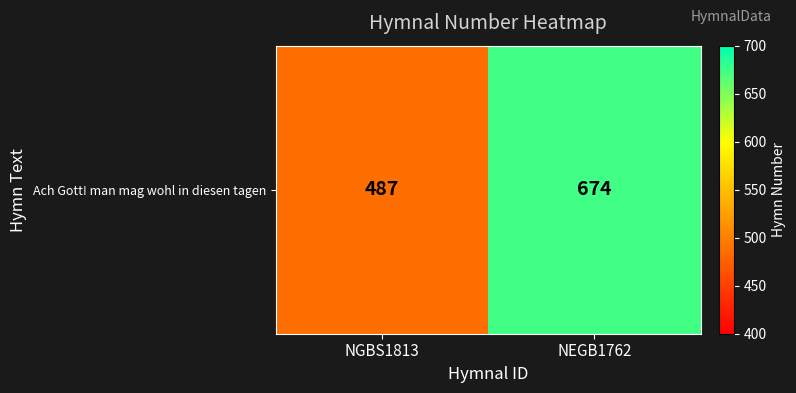

Reading right to left, what are all the values shown in this chart?

NEGB1762=674	NGBS1813=487